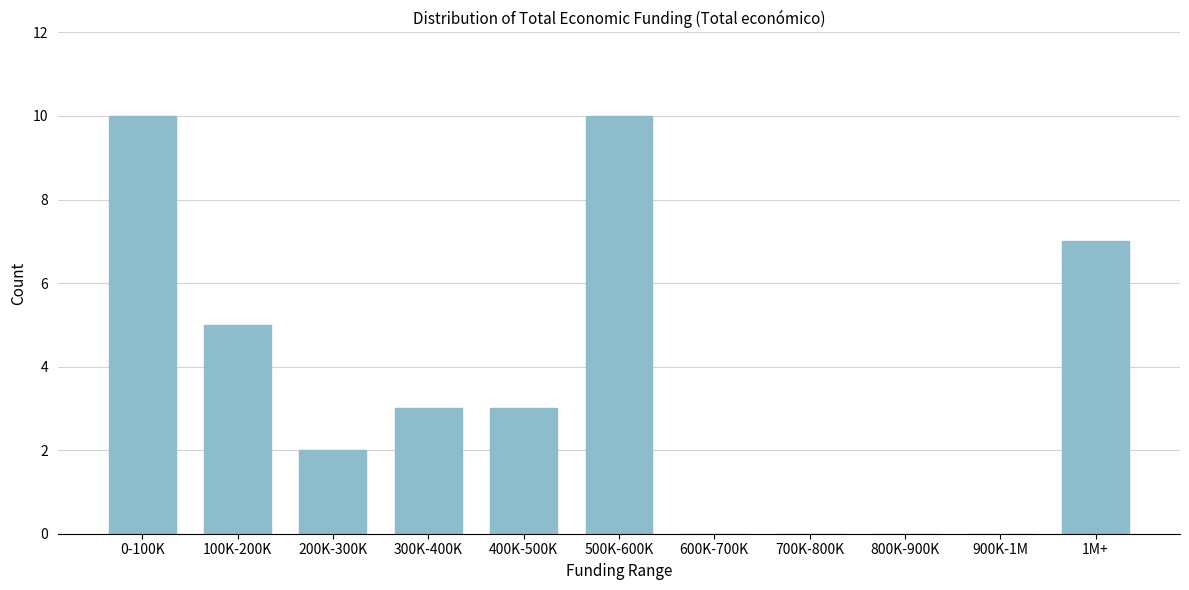

Reading left to right, transcribe all the data shown in this chart.

0-100K=10	100K-200K=5	200K-300K=2	300K-400K=3	400K-500K=3	500K-600K=10	600K-700K=0	700K-800K=0	800K-900K=0	900K-1M=0	1M+=7